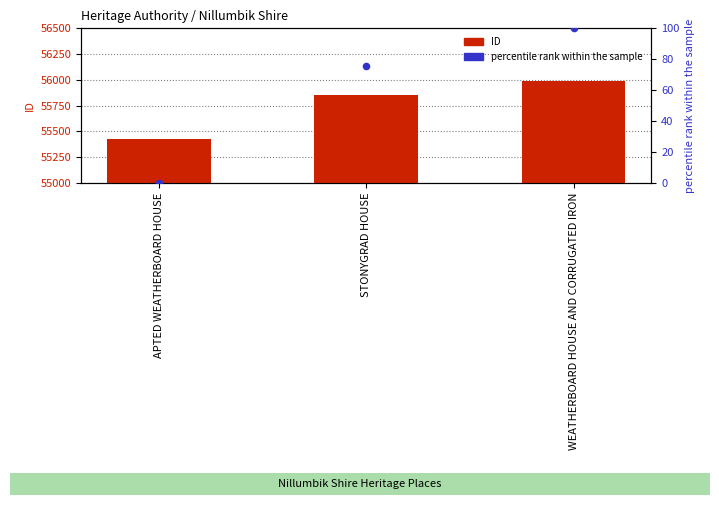

What is the total value across all series at WEATHERBOARD HOUSE AND CORRUGATED IRON?

56092.0